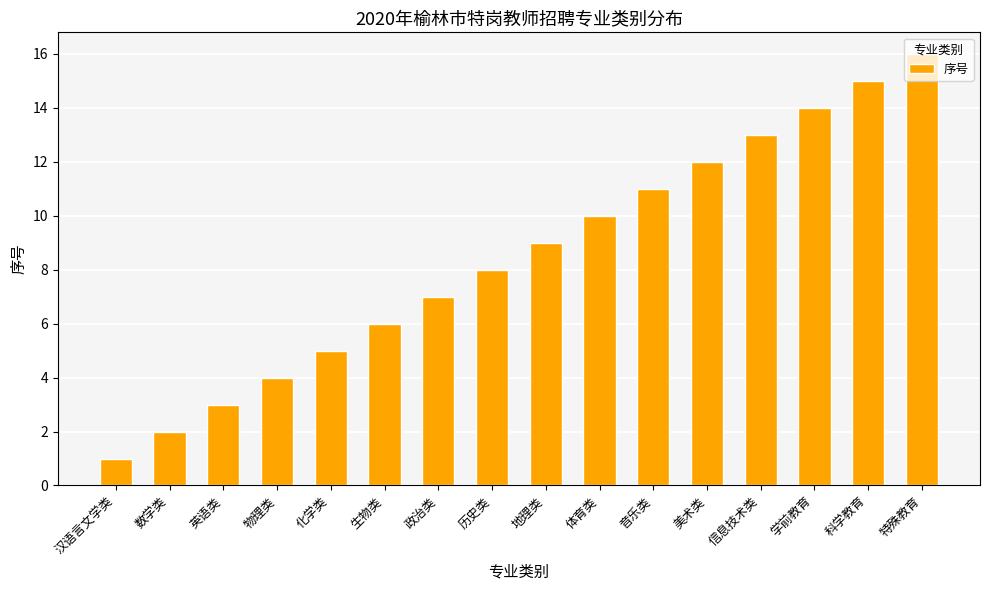

Does the chart contain any negative values?

No